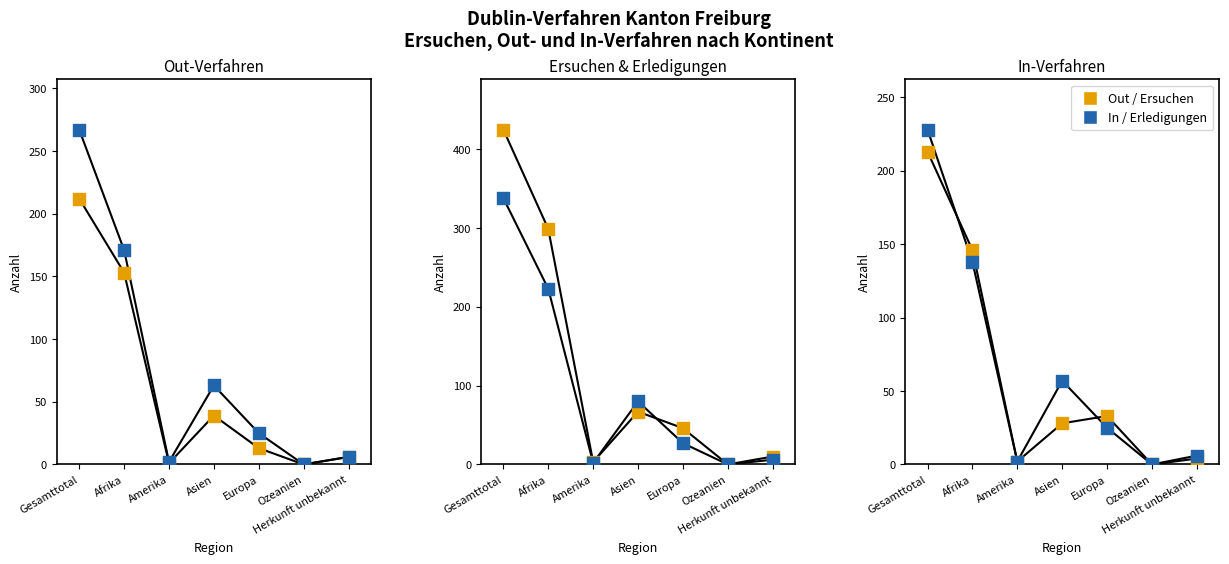

Which series has the largest total across all categories?

Ersuchen Total